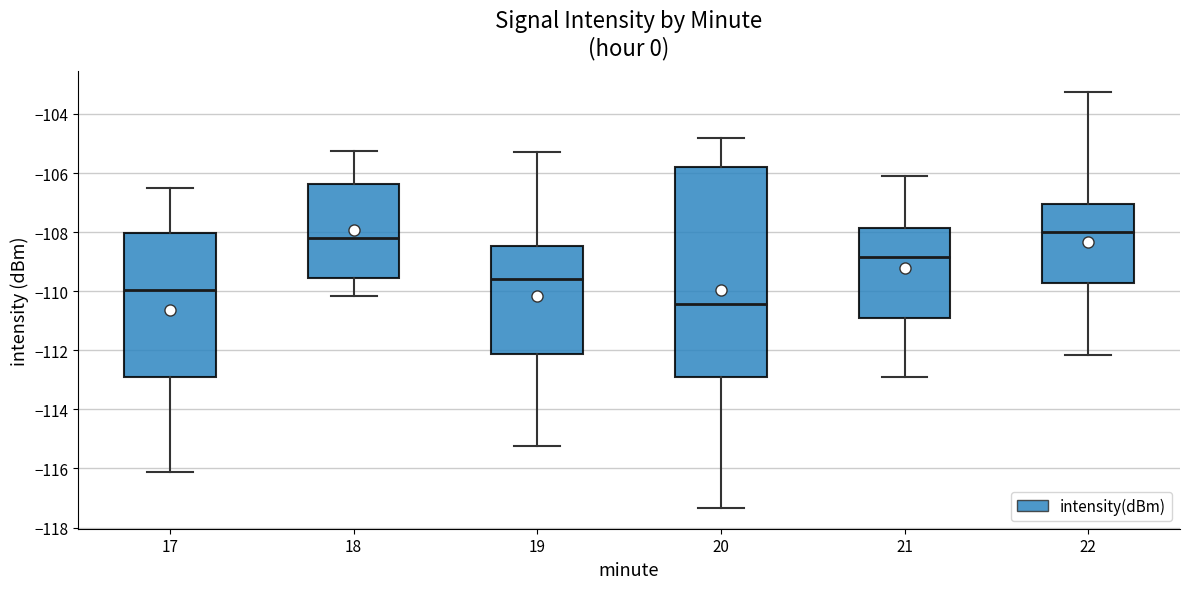

Where does the lower whisker of the box at x = 19 end on the y-axis? The values are not printed on the chart, so give them approximately, as read against the axis.

-115.2